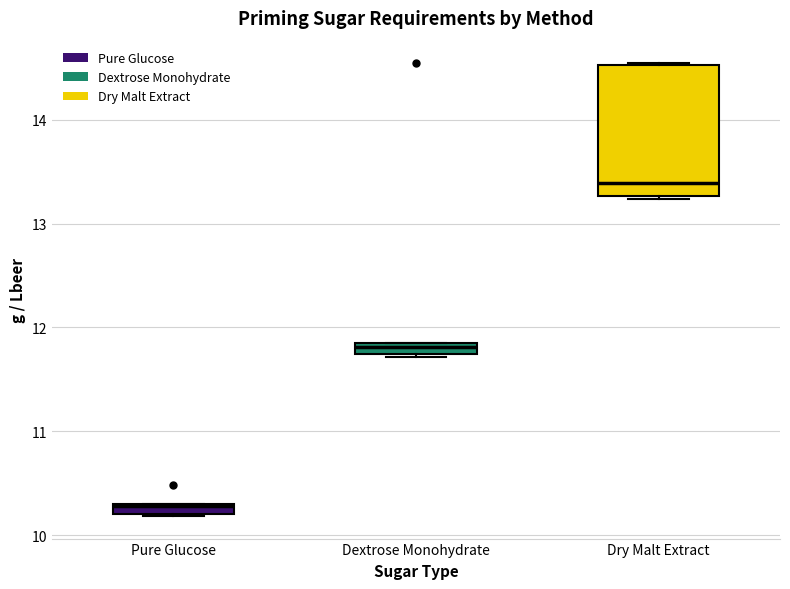

Which box has the lowest median line?

Pure Glucose